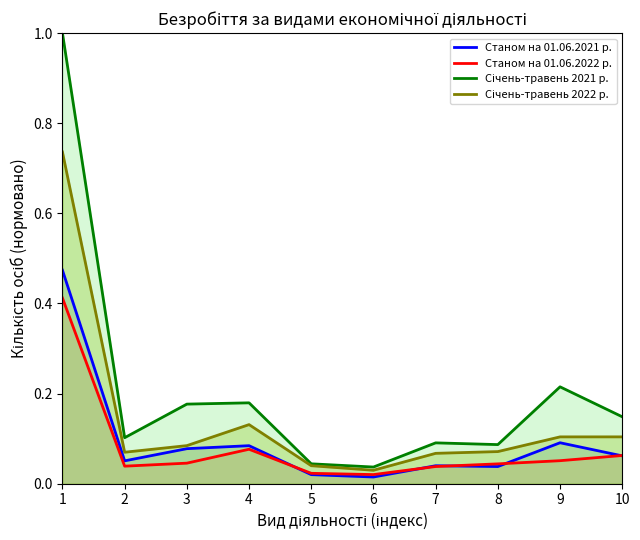

Is it true that Станом на 01.06.2022 р. equals 0.0 at 5?

True